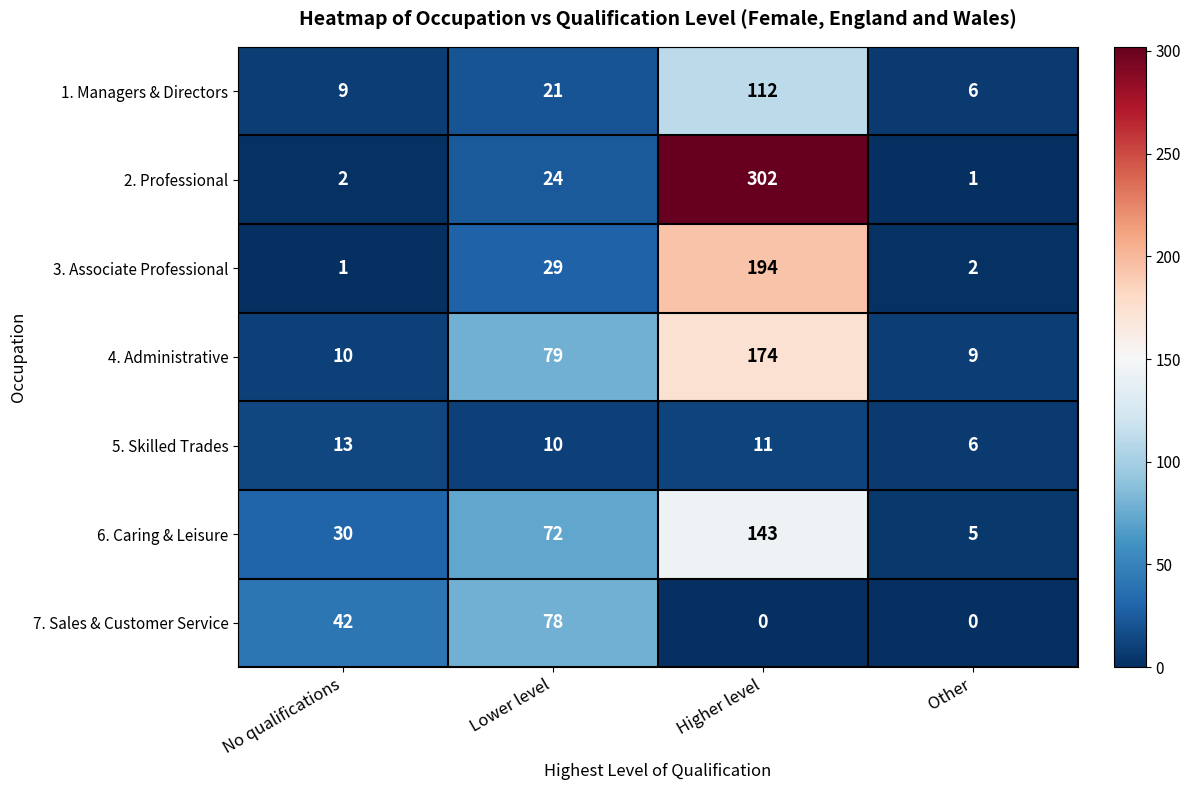

Between Lower level and Other, which series saw the biggest shift?

7. Sales & Customer Service